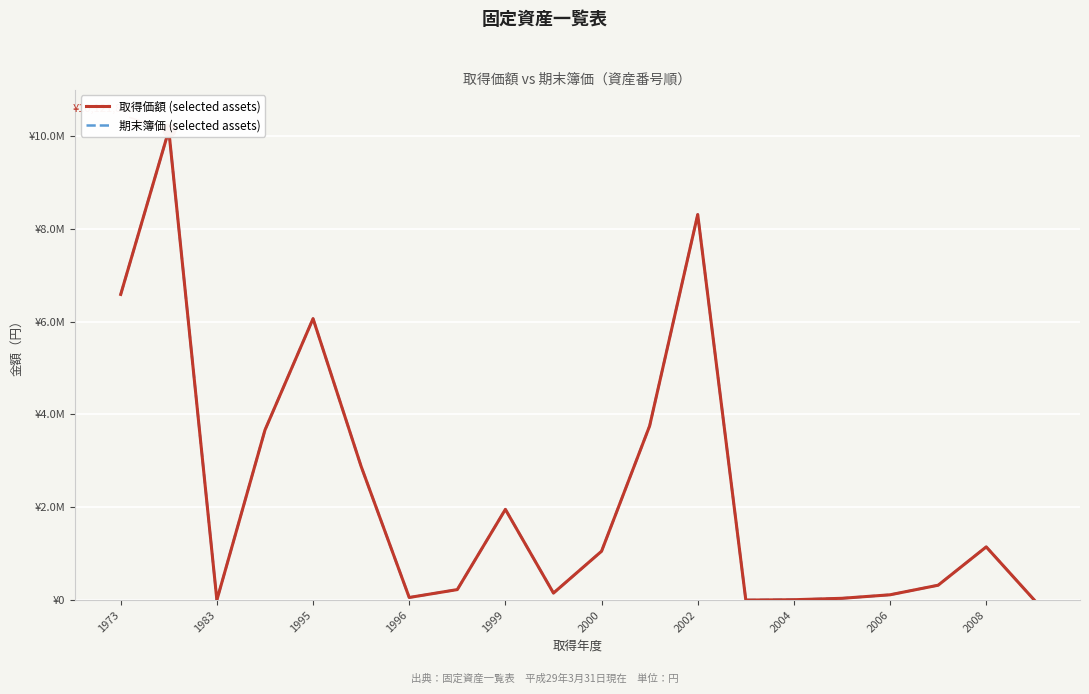

At how many categories does at least one series exceed 5510163?

4